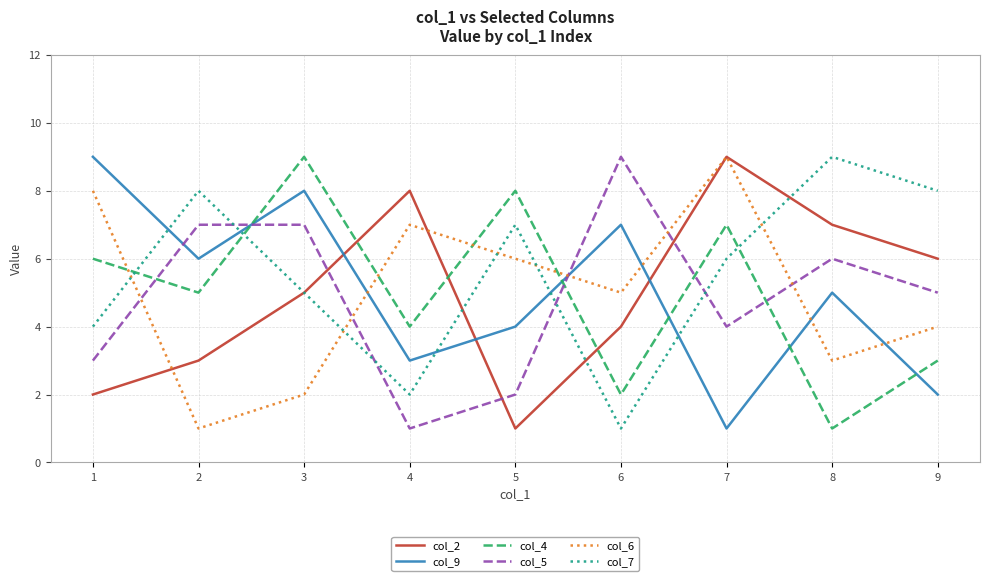

Where does the col_6 series first go above 5?

1